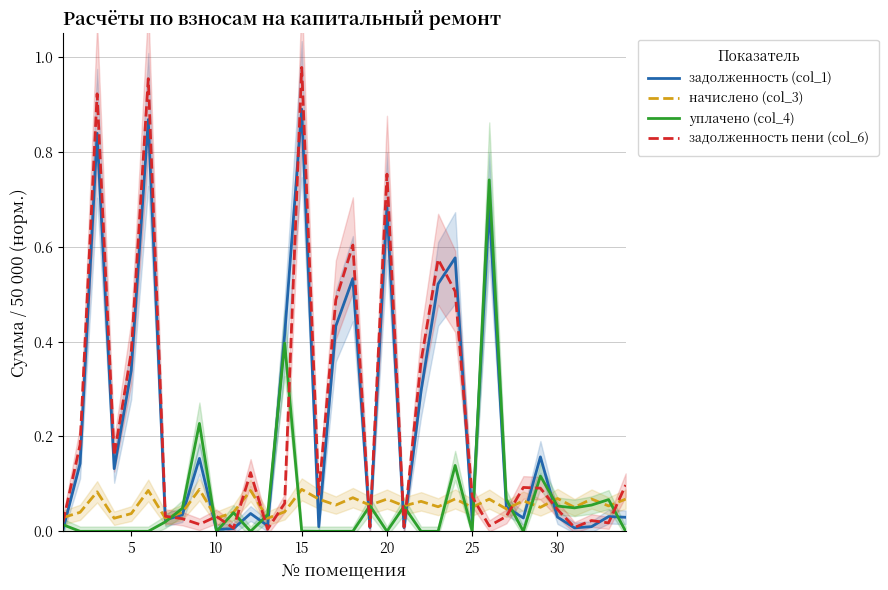

Is this an area chart (filled region under the line)?

No